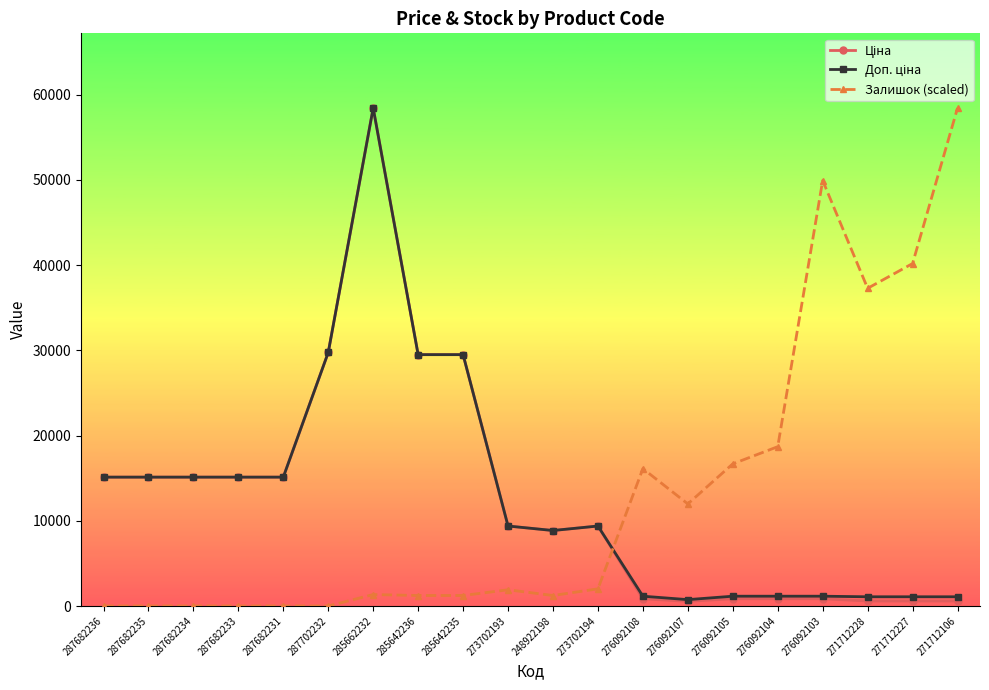

How many data points does each series have?

20